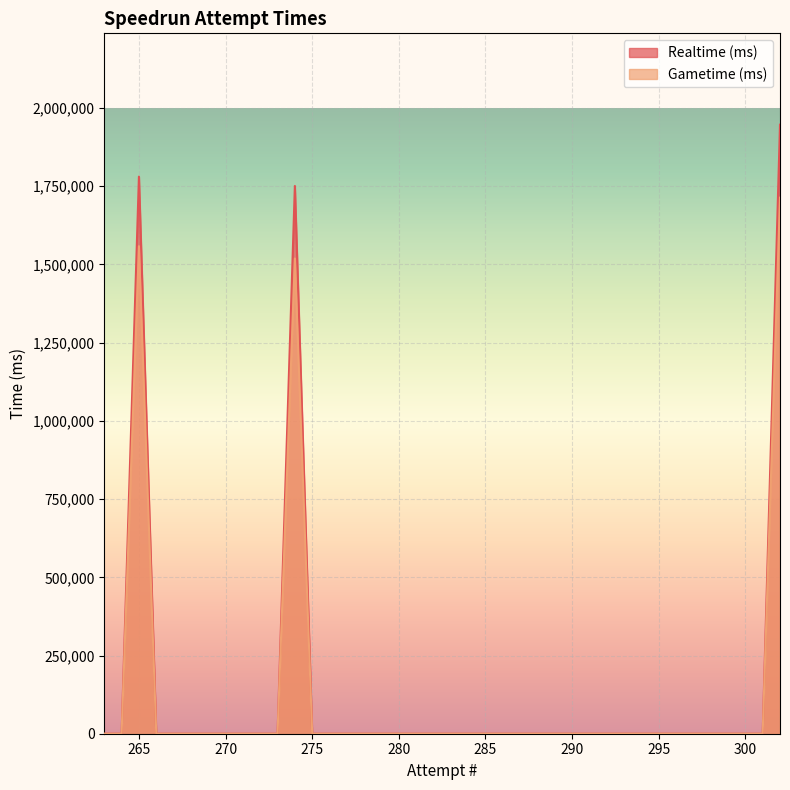

True or false: Gametime (ms) and Realtime (ms) cross at least once.

False